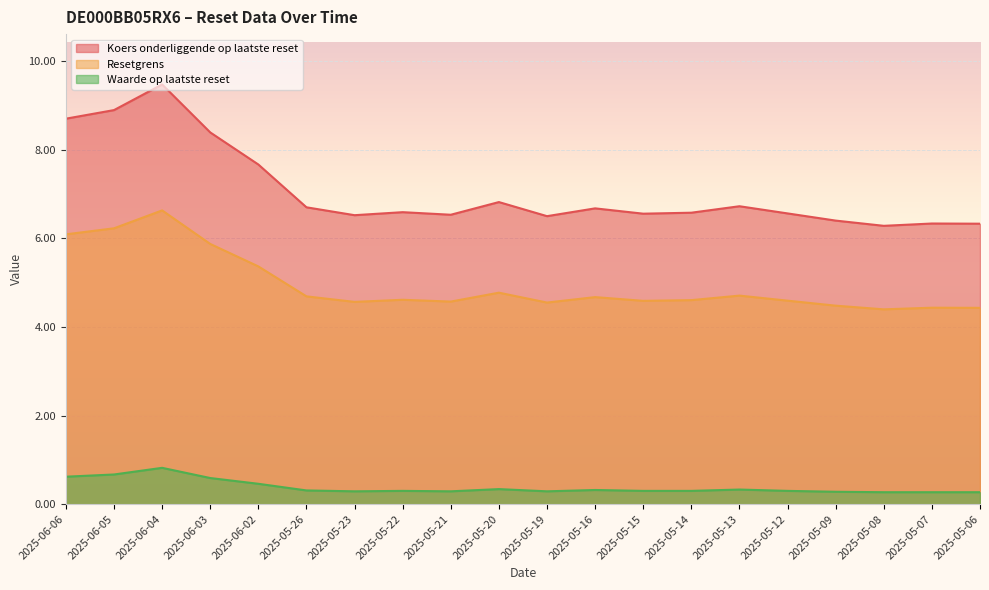

True or false: Koers onderliggende op laatste reset has more than 0 interior local peaks.

True